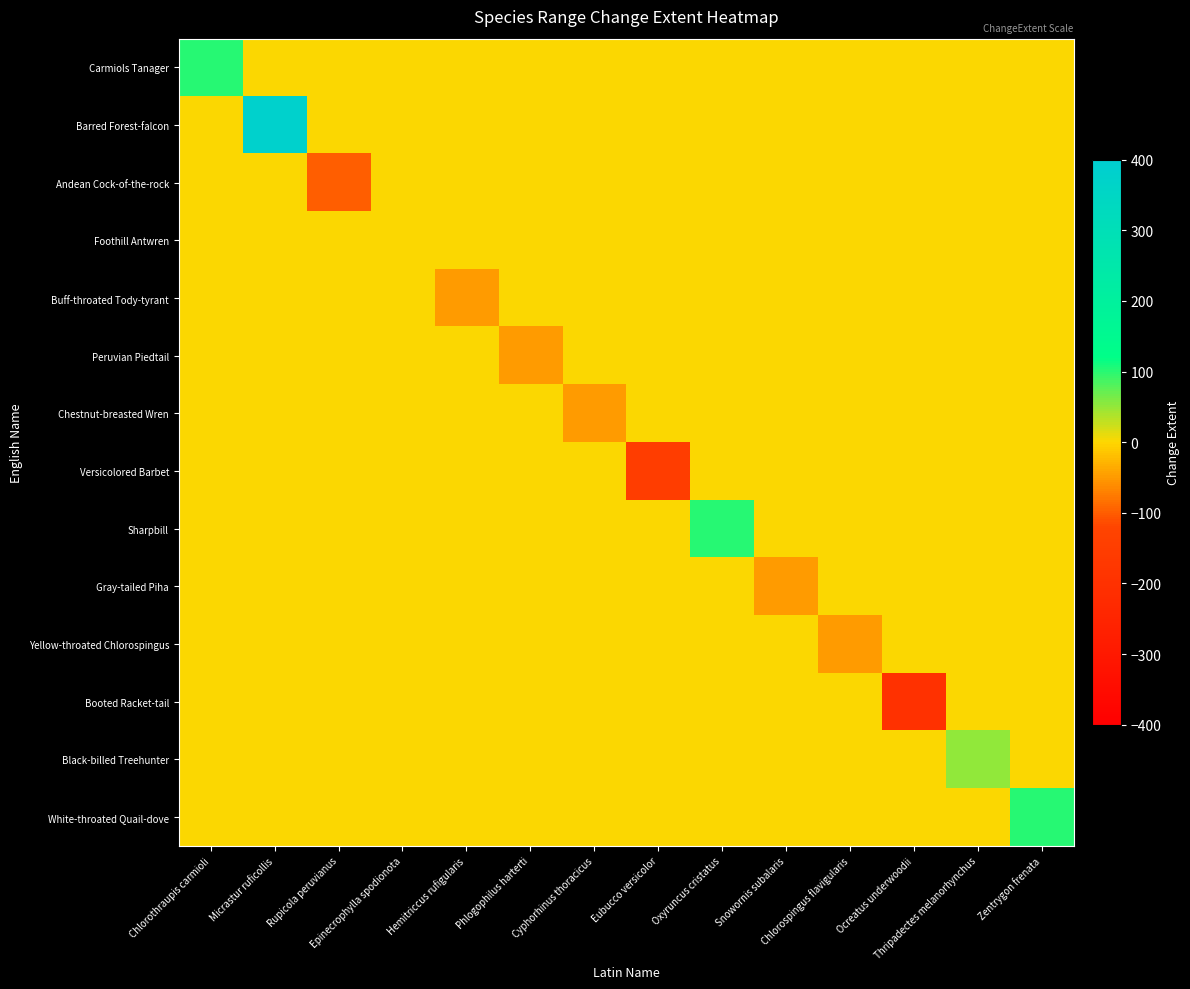

Which series changed the most between Epinecrophylla spodionota and Chlorospingus flavigularis?

Yellow-throated Chlorospingus